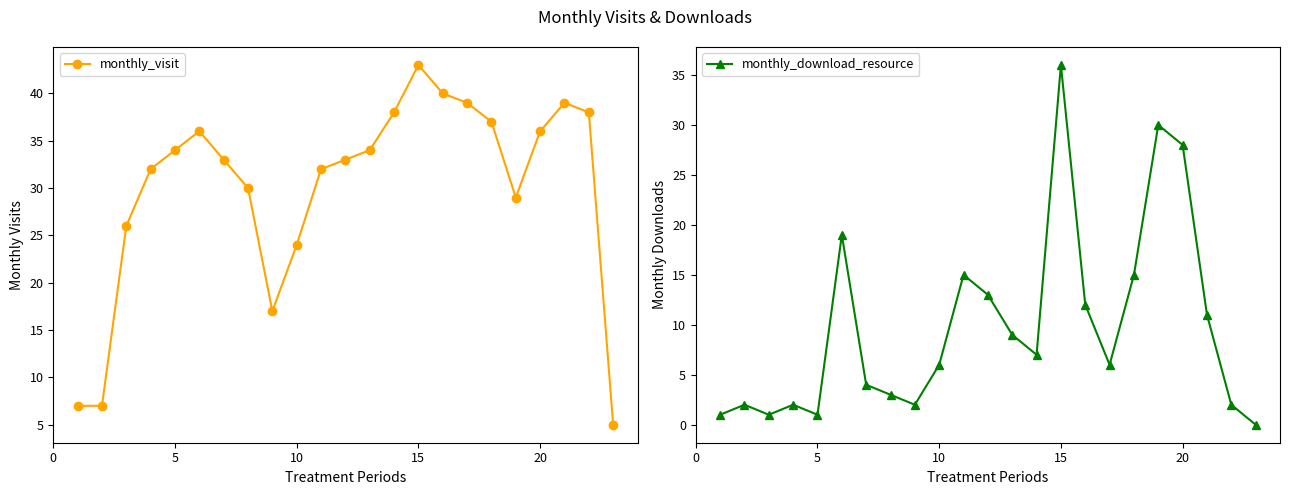

What is the value of the monthly_visit point at the 2nd from the left?

7